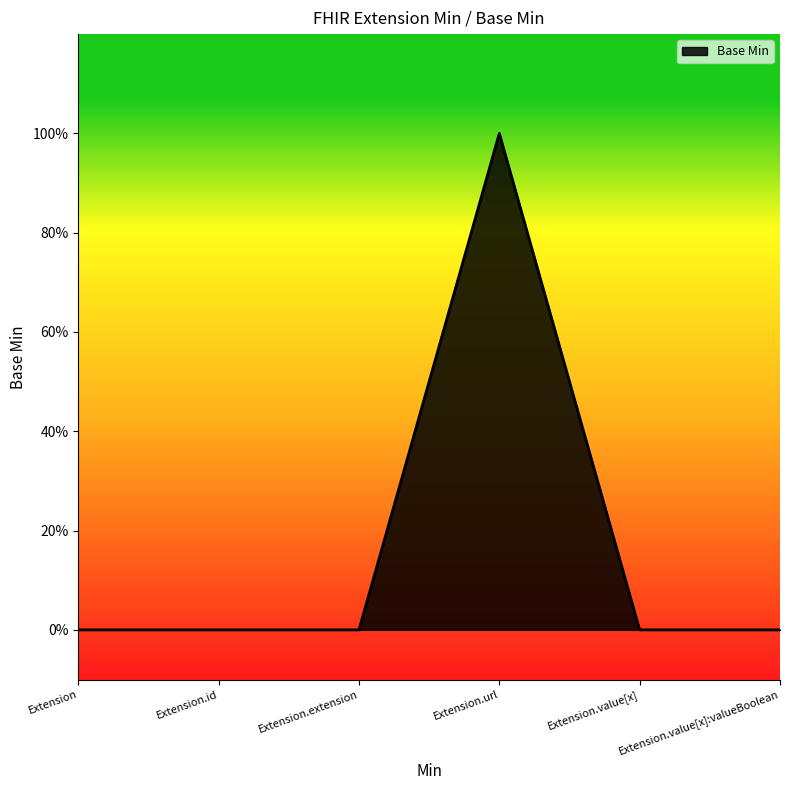

Does the chart have visible grid lines?

No